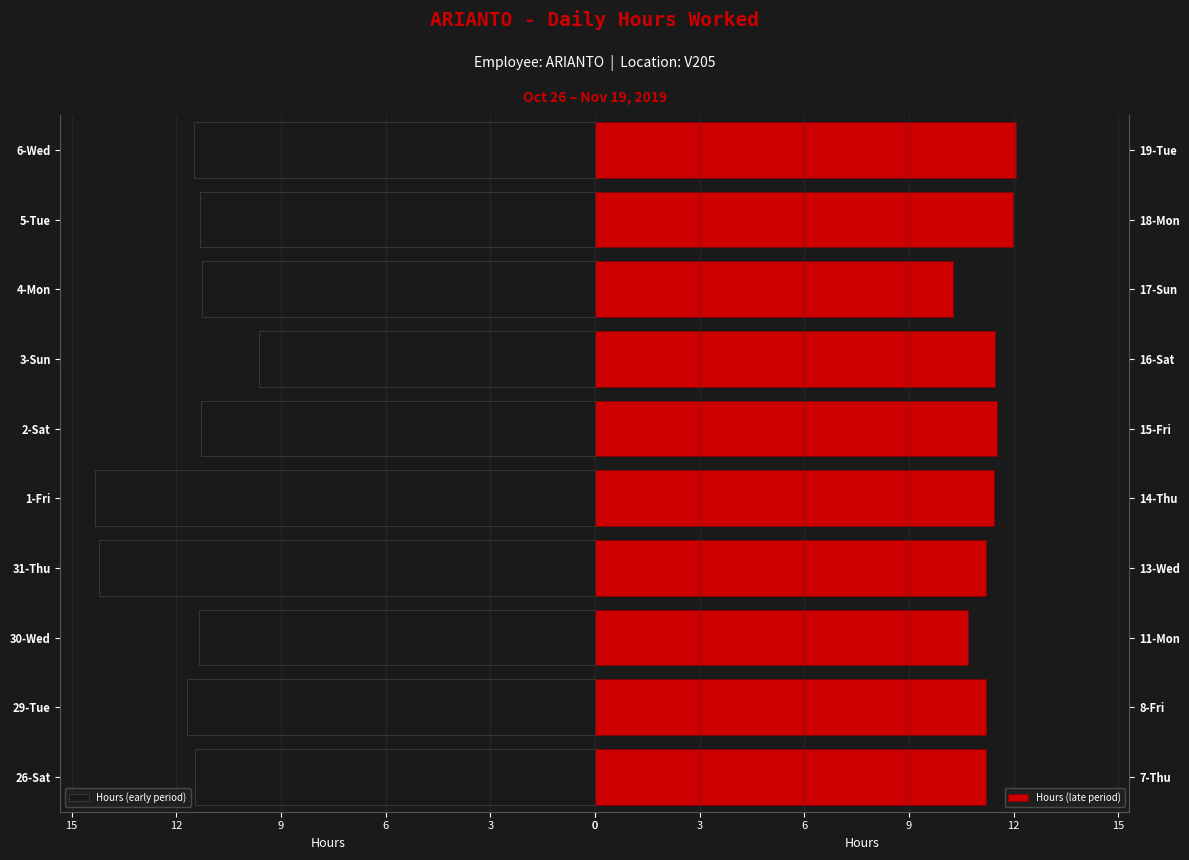

List the series in order of their peak value, highest first.

Hours (early period), Hours (late period)